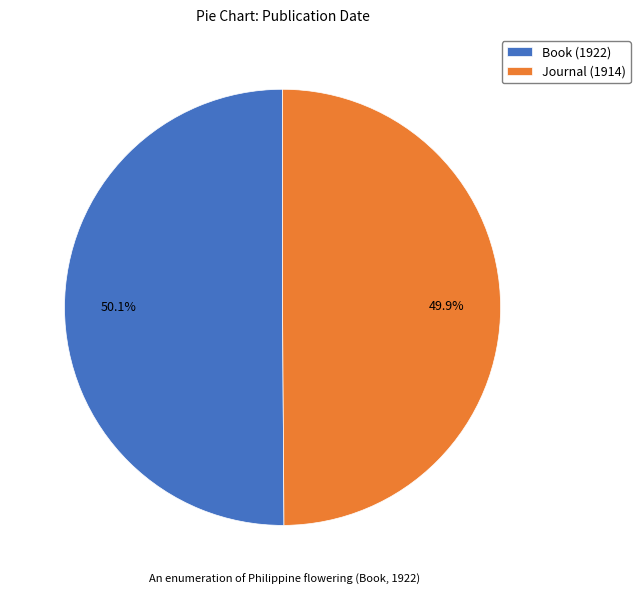

What is the total percentage of Journal (1914) and Book (1922)?

100.0%